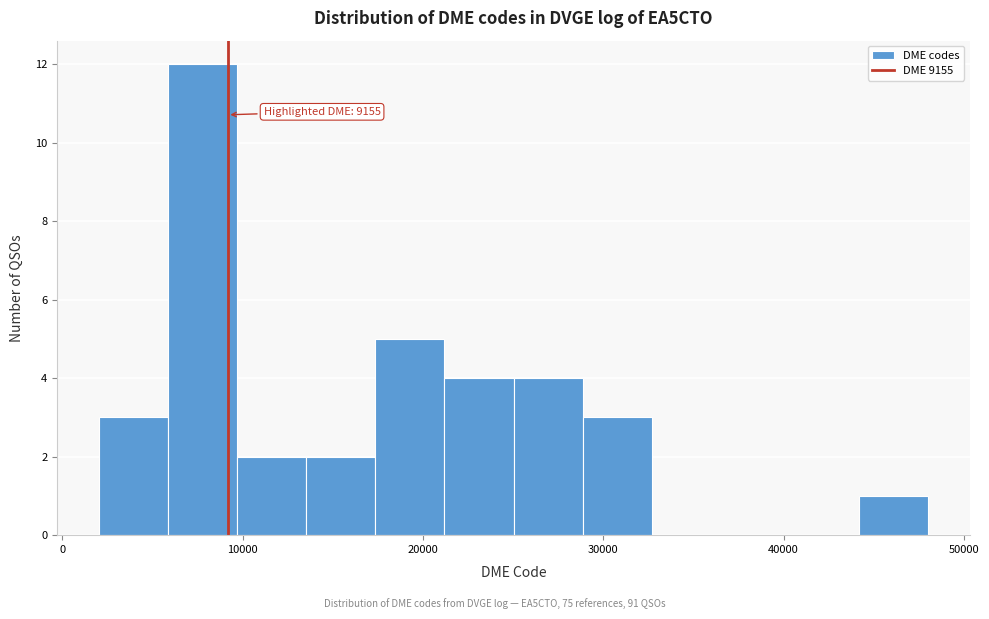

Read against the x-axis, roughly where is the centre of the tallest bar?

8000